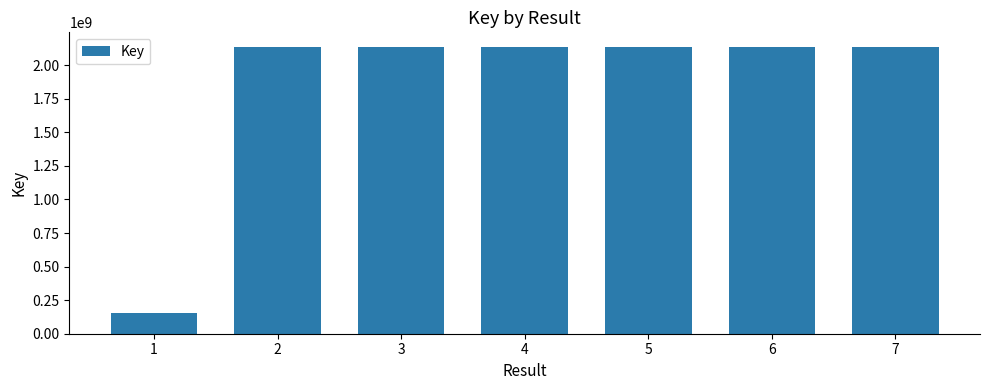

What is the difference between the second highest and minimum values?

1985705799